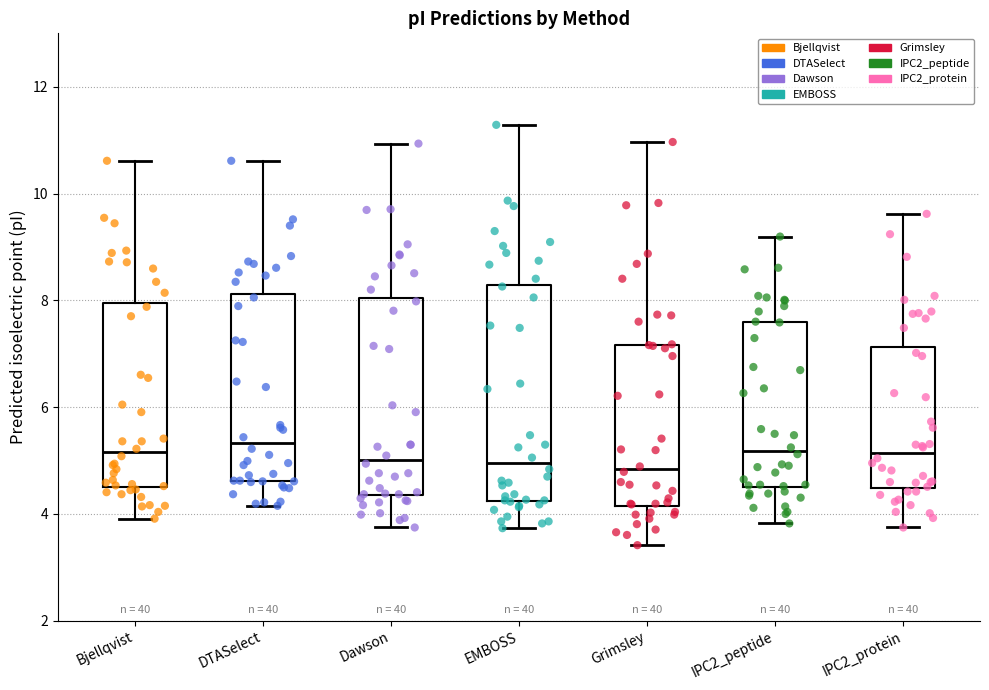

Which box is the tallest, from its lower edge to its upper edge?

EMBOSS